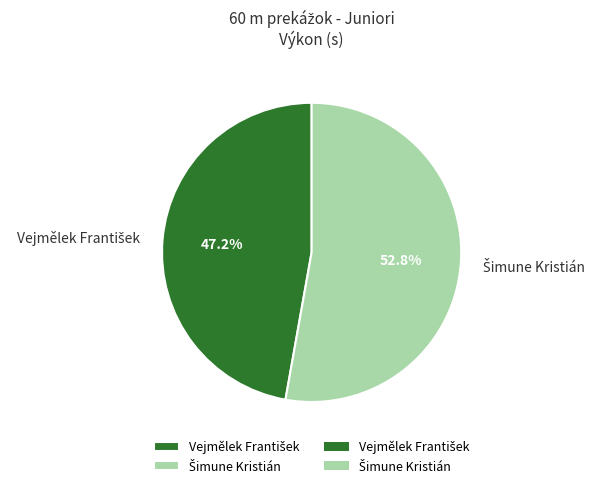

How many slices are in this pie chart?

2